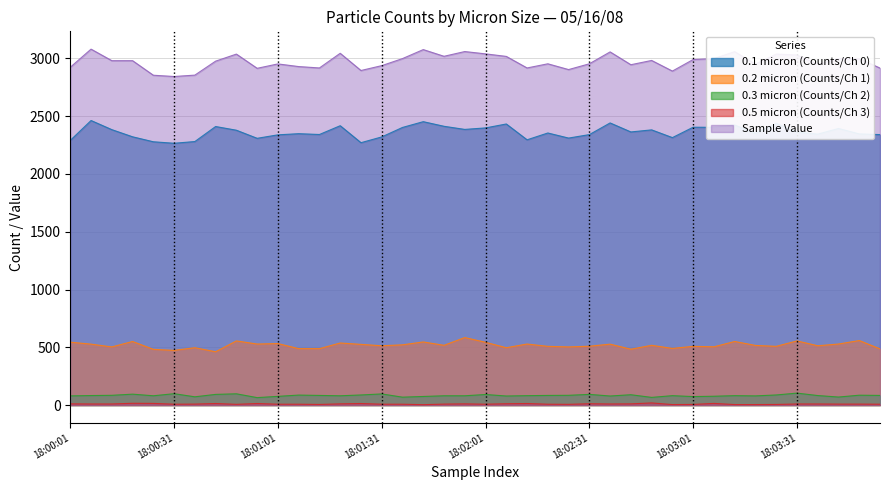

True or false: Sample Value has more than 0 points higher than both neighbors.

True